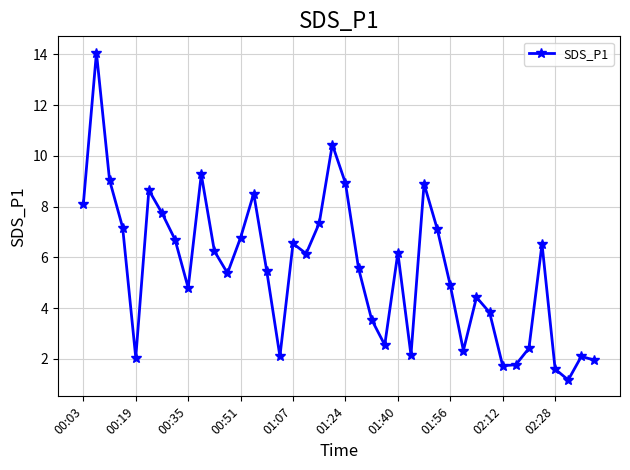

What is the sum of all values?

222.3